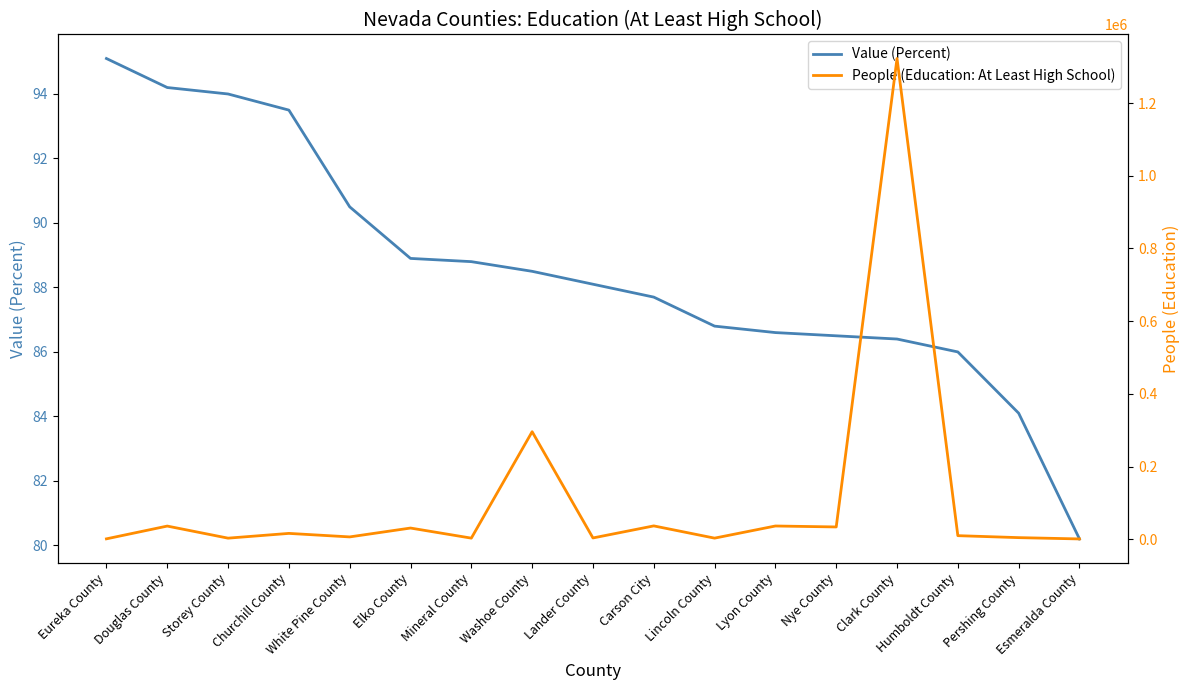

At Esmeralda County, list the series in order from largest to smallest.

People (Education: At Least High School), Value (Percent)